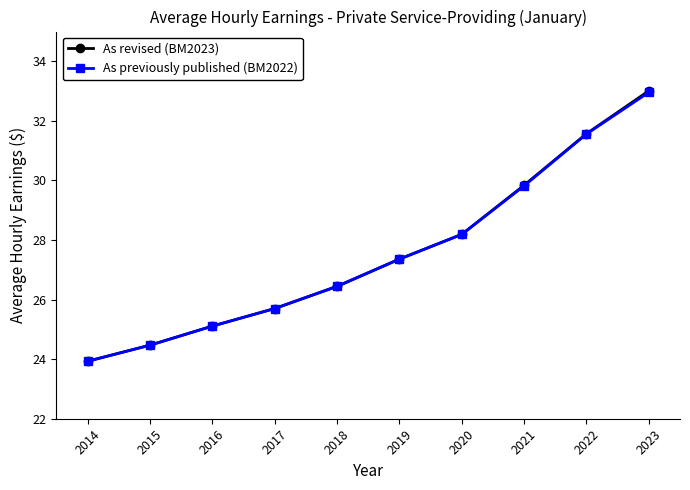

True or false: As previously published (BM2022) has a value of 25.1 at 2016.

True